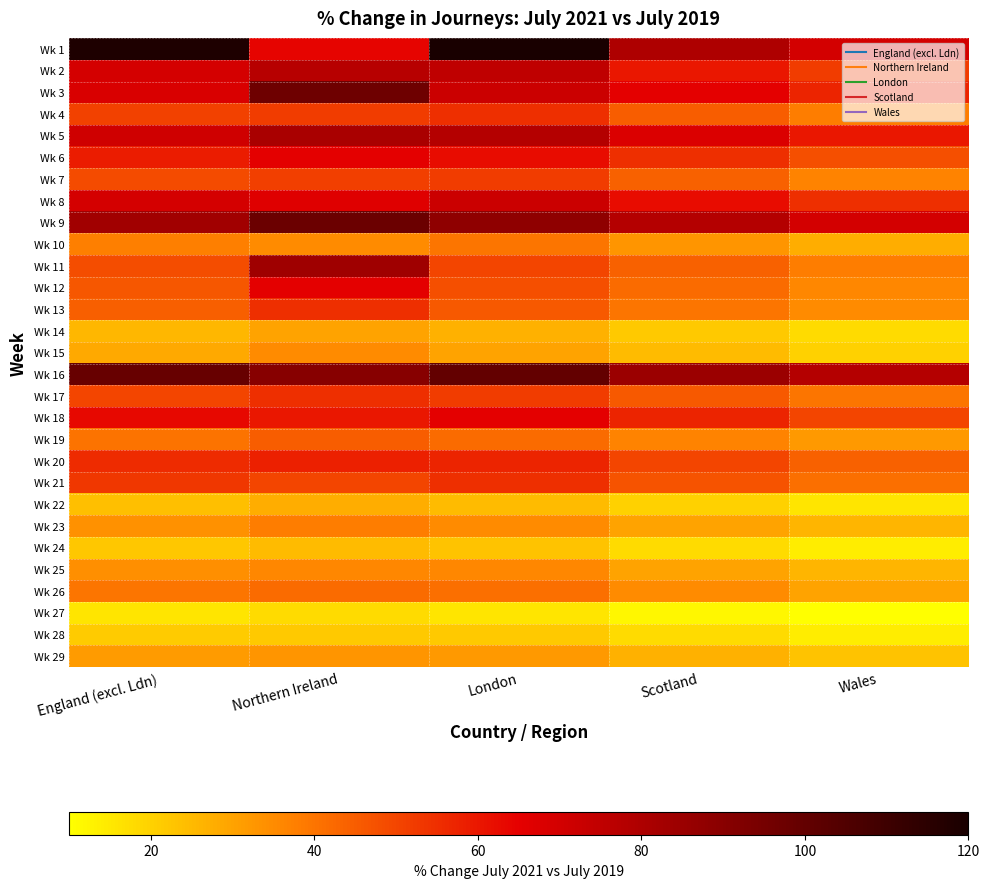

Reading left to right, what are all the values shown in this chart?

Wk 1: England (excl. Ldn)=118.6	Northern Ireland=63.7	London=130.0	Scotland=80.0	Wales=70.0
Wk 2: England (excl. Ldn)=69.3	Northern Ireland=77.3	London=75.0	Scotland=60.0	Wales=52.0
Wk 3: England (excl. Ldn)=68.2	Northern Ireland=97.2	London=72.0	Scotland=65.0	Wales=57.0
Wk 4: England (excl. Ldn)=50.9	Northern Ireland=51.9	London=55.0	Scotland=45.0	Wales=38.0
Wk 5: England (excl. Ldn)=70.8	Northern Ireland=81.3	London=78.0	Scotland=68.0	Wales=60.0
Wk 6: England (excl. Ldn)=59.0	Northern Ireland=65.2	London=62.0	Scotland=55.0	Wales=48.0
Wk 7: England (excl. Ldn)=48.8	Northern Ireland=51.4	London=52.0	Scotland=44.0	Wales=37.0
Wk 8: England (excl. Ldn)=69.5	Northern Ireland=66.7	London=72.0	Scotland=62.0	Wales=55.0
Wk 9: England (excl. Ldn)=83.1	Northern Ireland=97.7	London=88.0	Scotland=78.0	Wales=70.0
Wk 10: England (excl. Ldn)=37.9	Northern Ireland=35.0	London=40.0	Scotland=33.0	Wales=28.0
Wk 11: England (excl. Ldn)=48.3	Northern Ireland=83.7	London=50.0	Scotland=44.0	Wales=38.0
Wk 12: England (excl. Ldn)=46.1	Northern Ireland=65.0	London=48.0	Scotland=42.0	Wales=36.0
Wk 13: England (excl. Ldn)=44.6	Northern Ireland=55.0	London=46.0	Scotland=40.0	Wales=35.0
Wk 14: England (excl. Ldn)=25.9	Northern Ireland=30.0	London=27.0	Scotland=22.0	Wales=18.0
Wk 15: England (excl. Ldn)=28.6	Northern Ireland=35.0	London=30.0	Scotland=25.0	Wales=20.0
Wk 16: England (excl. Ldn)=98.6	Northern Ireland=90.0	London=100.0	Scotland=85.0	Wales=78.0
Wk 17: England (excl. Ldn)=50.1	Northern Ireland=55.0	London=52.0	Scotland=46.0	Wales=40.0
Wk 18: England (excl. Ldn)=63.2	Northern Ireland=60.0	London=65.0	Scotland=57.0	Wales=50.0
Wk 19: England (excl. Ldn)=40.1	Northern Ireland=45.0	London=42.0	Scotland=37.0	Wales=32.0
Wk 20: England (excl. Ldn)=55.8	Northern Ireland=58.0	London=57.0	Scotland=50.0	Wales=44.0
Wk 21: England (excl. Ldn)=53.2	Northern Ireland=50.0	London=55.0	Scotland=47.0	Wales=41.0
Wk 22: England (excl. Ldn)=24.1	Northern Ireland=28.0	London=25.0	Scotland=20.0	Wales=16.0
Wk 23: England (excl. Ldn)=33.7	Northern Ireland=38.0	London=35.0	Scotland=30.0	Wales=26.0
Wk 24: England (excl. Ldn)=22.1	Northern Ireland=25.0	London=23.0	Scotland=18.0	Wales=14.0
Wk 25: England (excl. Ldn)=34.4	Northern Ireland=36.0	London=36.0	Scotland=30.0	Wales=26.0
Wk 26: England (excl. Ldn)=39.7	Northern Ireland=42.0	London=41.0	Scotland=35.0	Wales=30.0
Wk 27: England (excl. Ldn)=15.8	Northern Ireland=18.0	London=16.0	Scotland=12.0	Wales=9.0
Wk 28: England (excl. Ldn)=21.3	Northern Ireland=22.0	London=22.0	Scotland=18.0	Wales=14.0
Wk 29: England (excl. Ldn)=31.9	Northern Ireland=33.0	London=32.0	Scotland=27.0	Wales=23.0